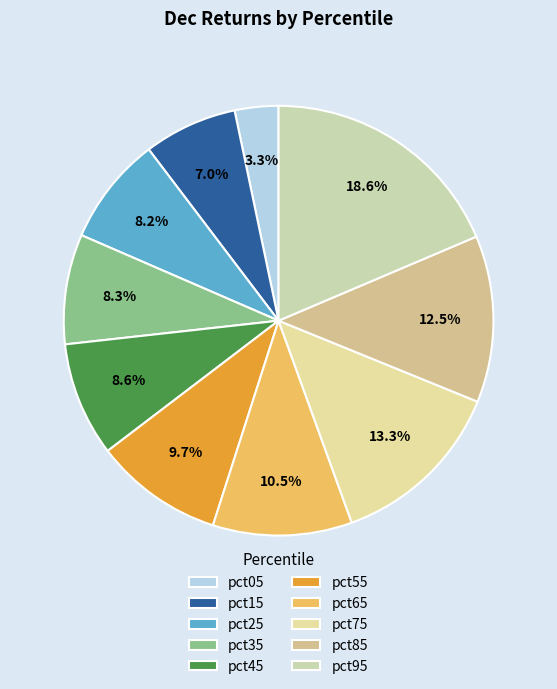

How many slices are in this pie chart?

10